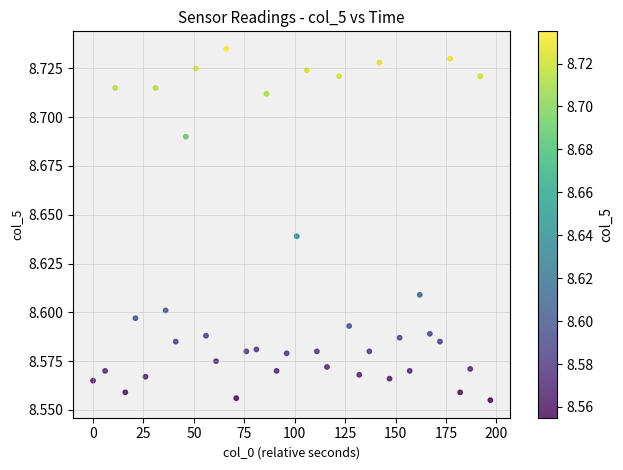

What is the range of X values (max minus min)?

197.0